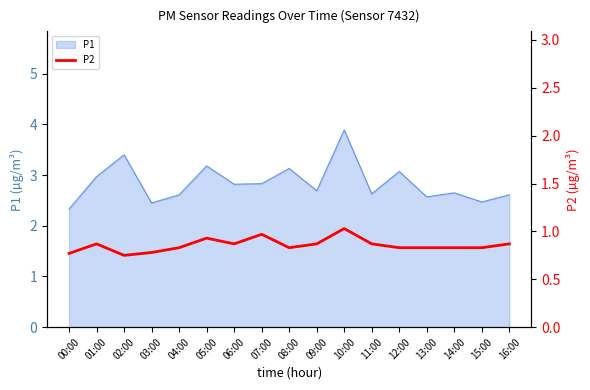

Does the chart have visible grid lines?

No